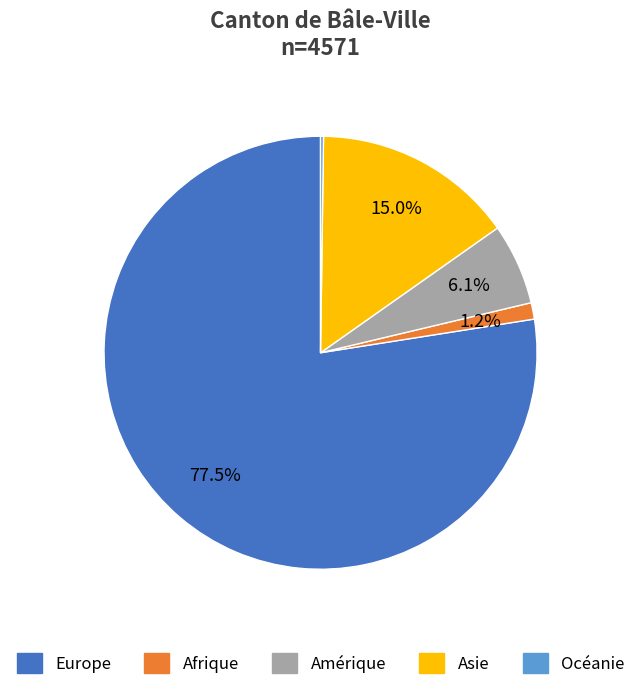

What percentage do Afrique and Asie together represent?

16.2%